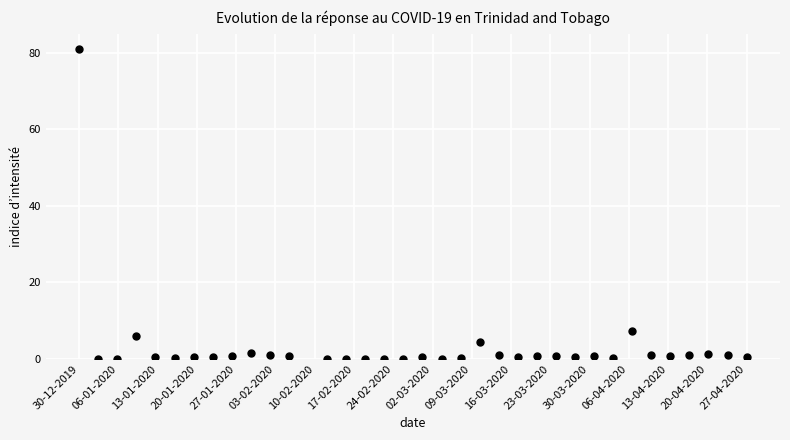

What is the range of Y values (max minus min)?

81.0